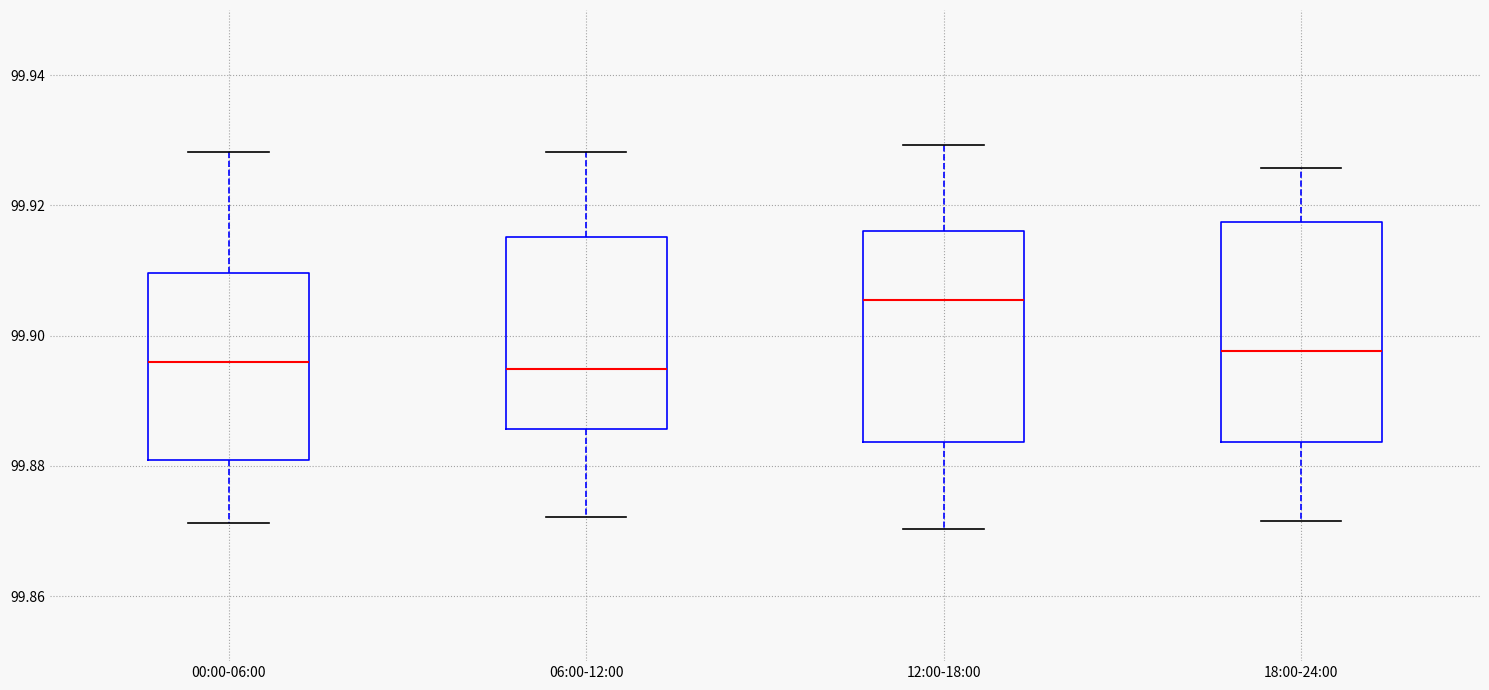

Where does the upper whisker of the box for 00:00-06:00 end on the y-axis? The values are not printed on the chart, so give them approximately, as read against the axis.

99.928